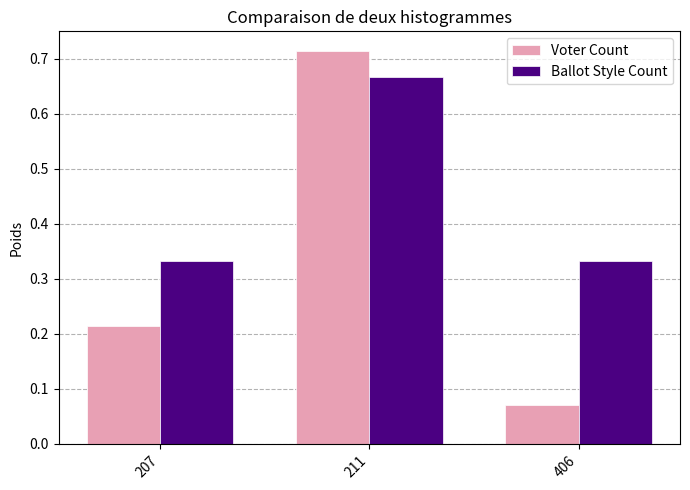

How many Ballot Style Count values are between 0 and 1?

3